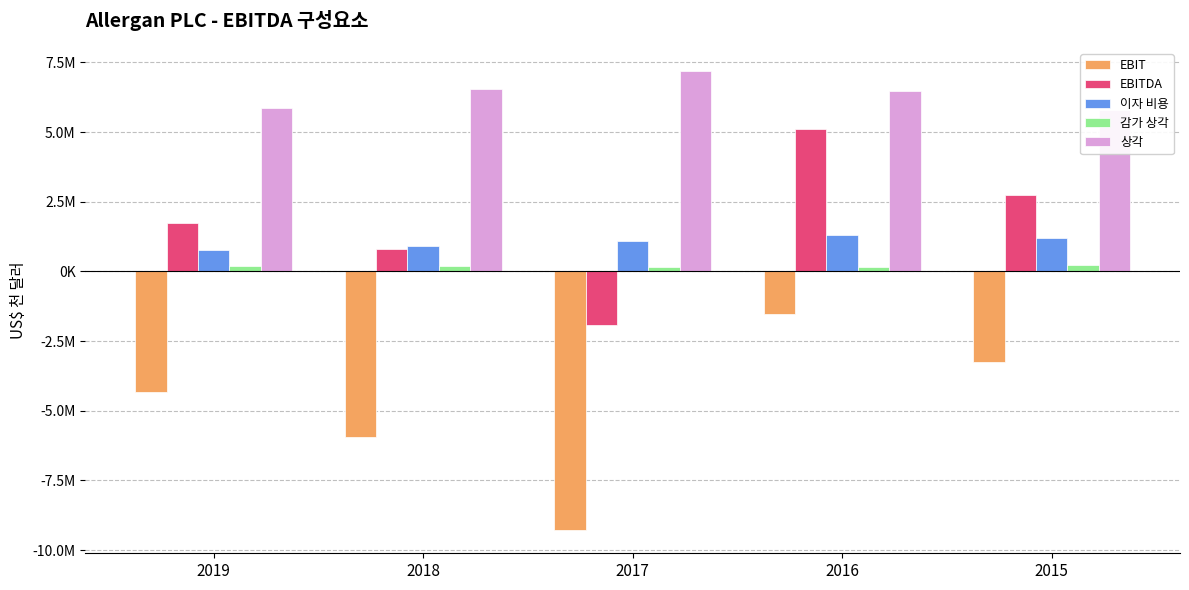

List the series in order of their peak value, highest first.

상각, EBITDA, 이자 비용, 감가 상각, EBIT